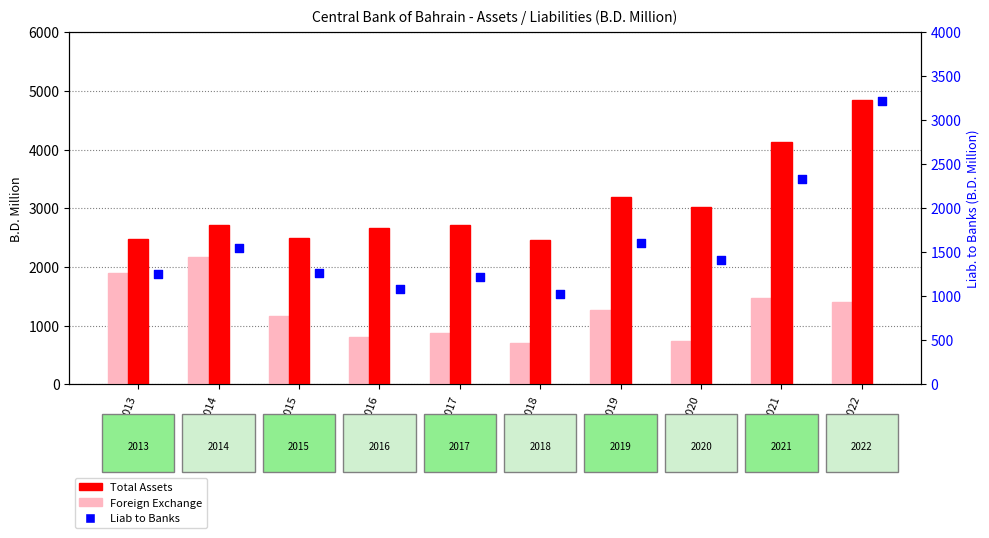

At how many categories does at least one series exceed 1005?

10